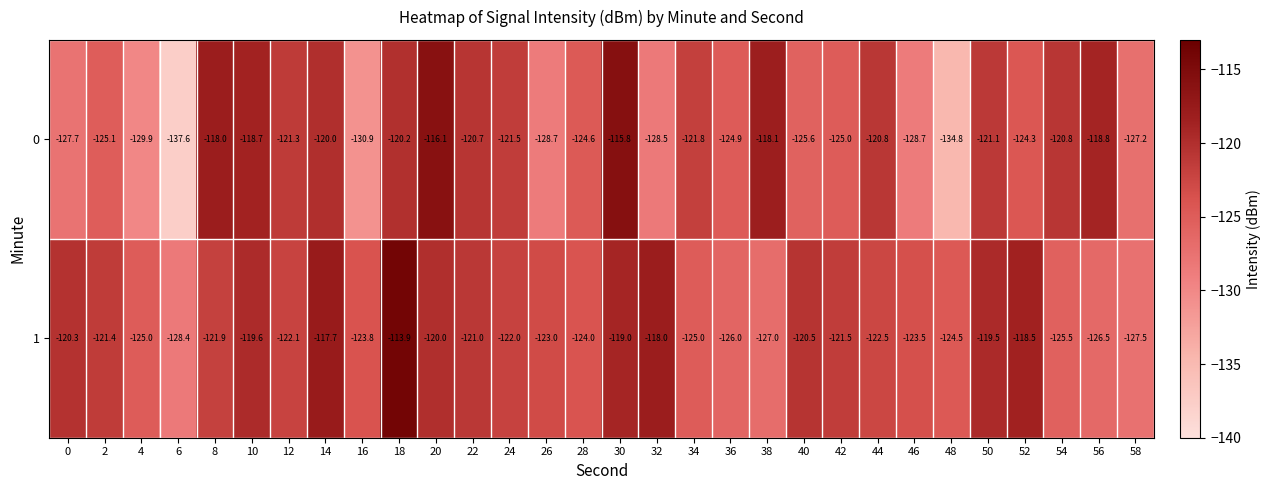

What is the difference between the second highest and minimum values in the 1 series?

10.7